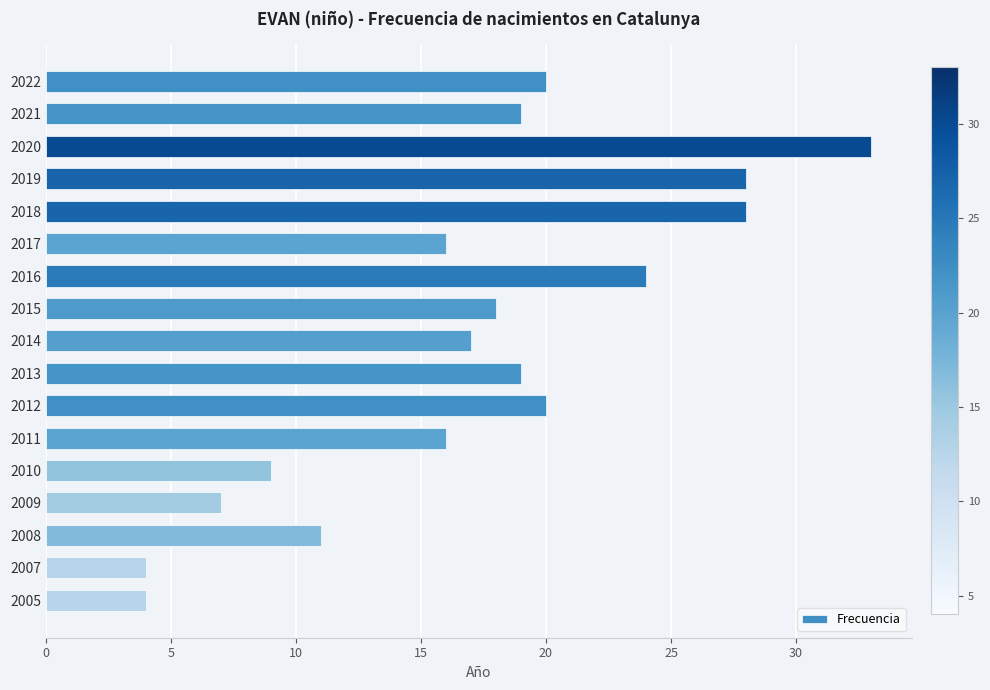

Reading top to bottom, what are all the values shown in this chart?

2022=20	2021=19	2020=33	2019=28	2018=28	2017=16	2016=24	2015=18	2014=17	2013=19	2012=20	2011=16	2010=9	2009=7	2008=11	2007=4	2005=4